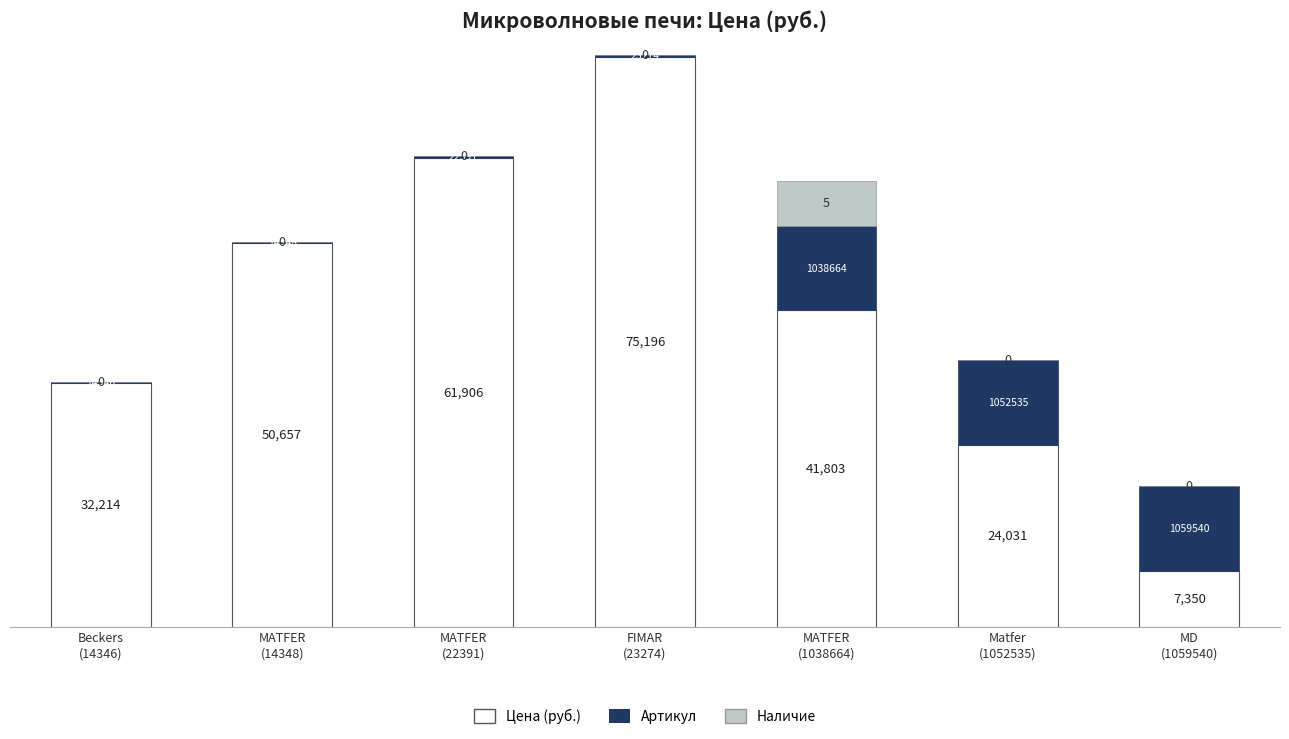

Count the number of data series in this chart.

3